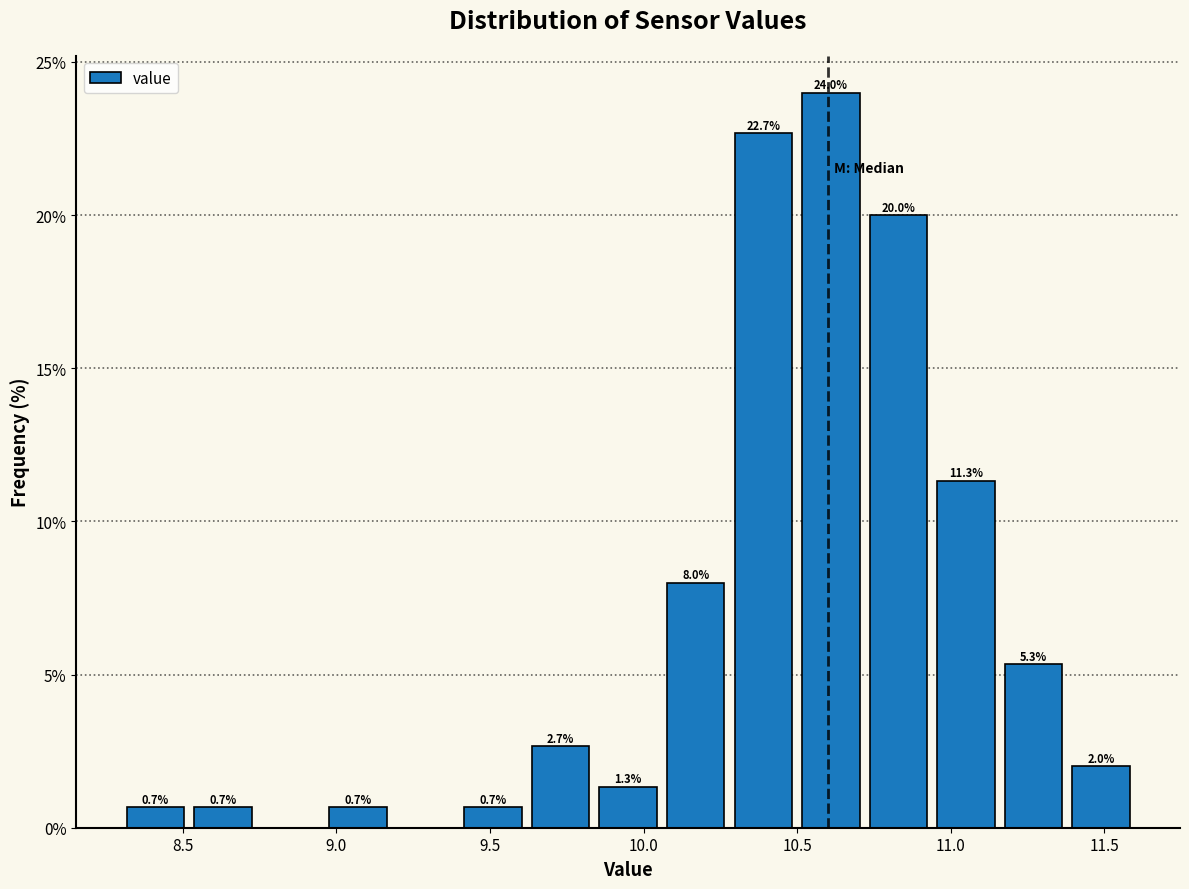

Over which range of the x-axis is the bar tallest?

10.50 to 10.72